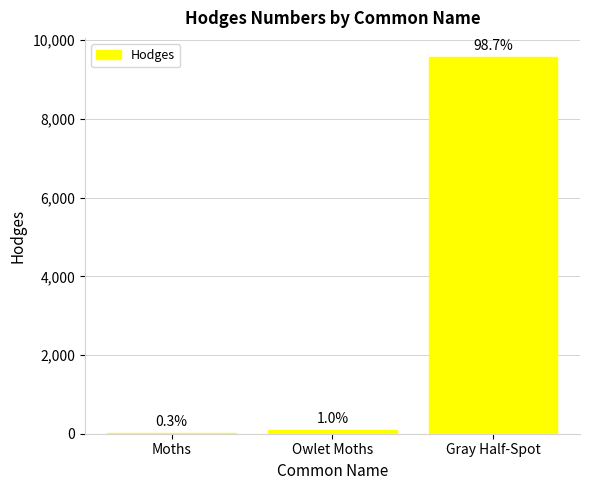

What is the sum of all values?

9704.5